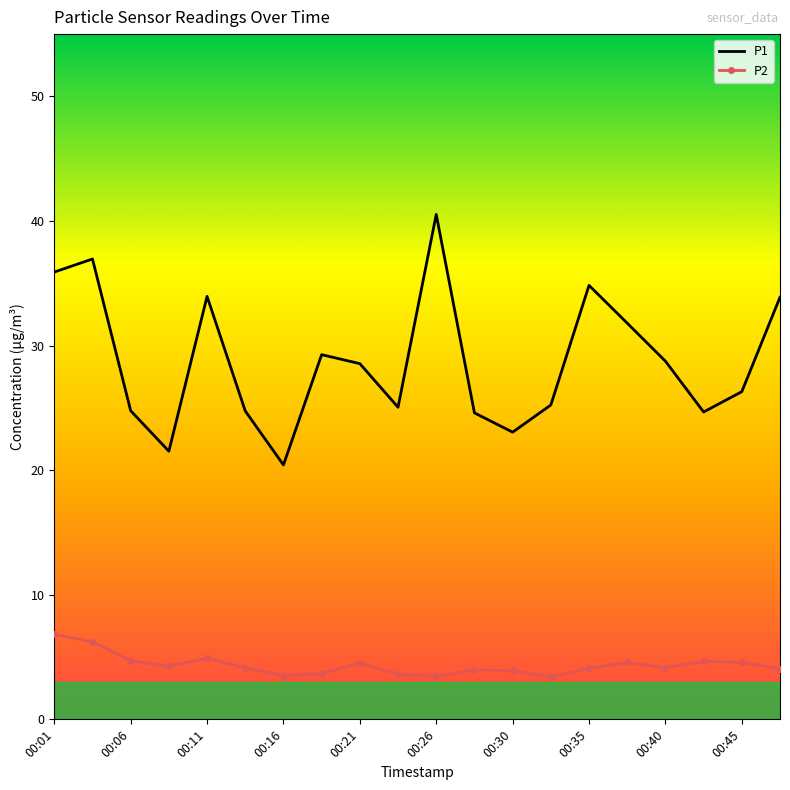

What is the difference between the second highest and second lowest values in the P2 series?

2.8